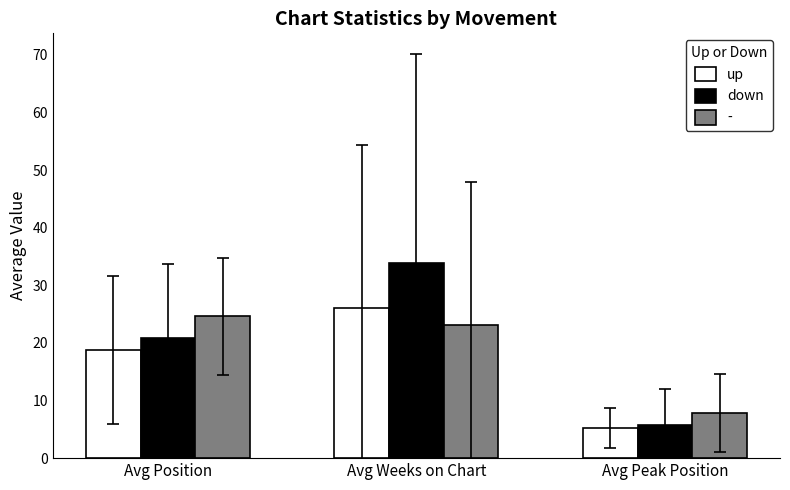

What is the difference between the up values at Avg Peak Position and Avg Weeks on Chart?

20.9